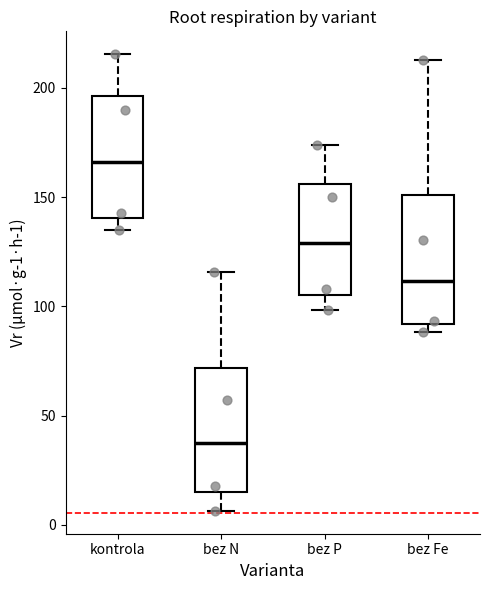

Reading left to right, transcribe this box plot: for each box, give where its median line is, the range the box spans, and where its two whiskers end, as read against the y-axis. The values are not printed on the chart, so give them approximately, as read against the axis.

kontrola: median 165, box 140 to 195, whiskers 135 to 215
bez N: median 35, box 15 to 70, whiskers 5 to 115
bez P: median 130, box 105 to 155, whiskers 100 to 175
bez Fe: median 110, box 90 to 150, whiskers 90 (just below the box's lower edge) to 215